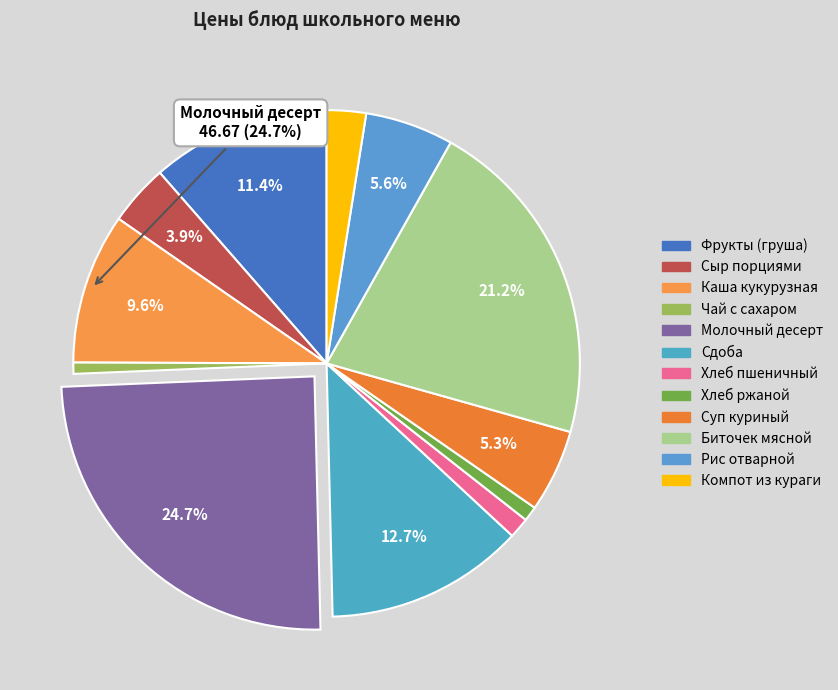

To the nearest percent, what is the difference between the largest and smallest slice percentages?

24%